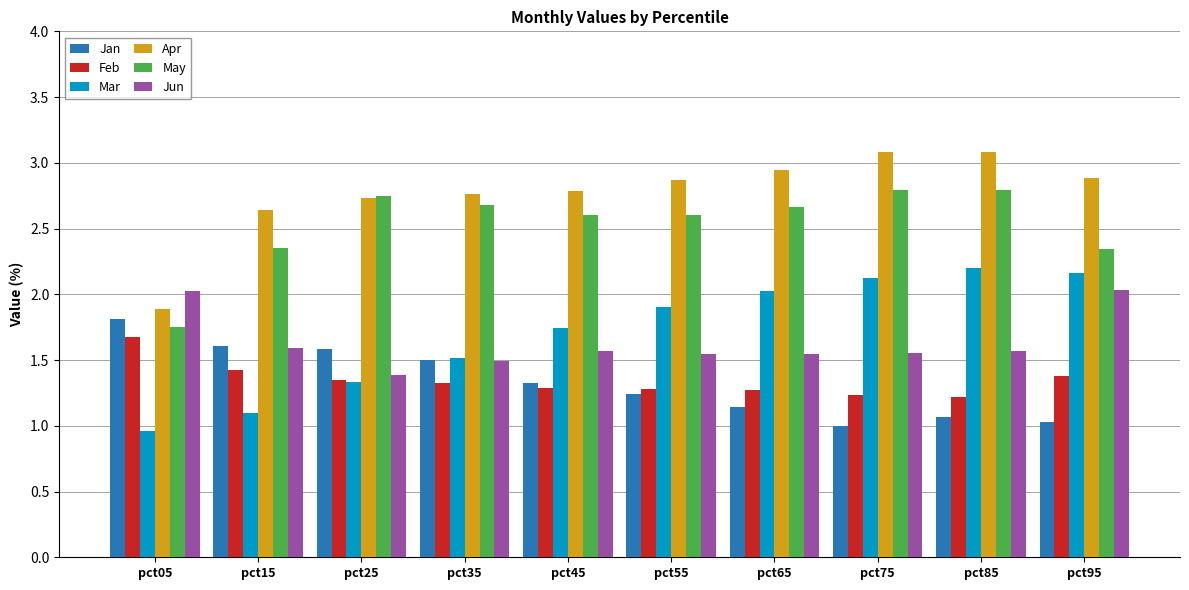

How many data points in Mar are above 1?

9